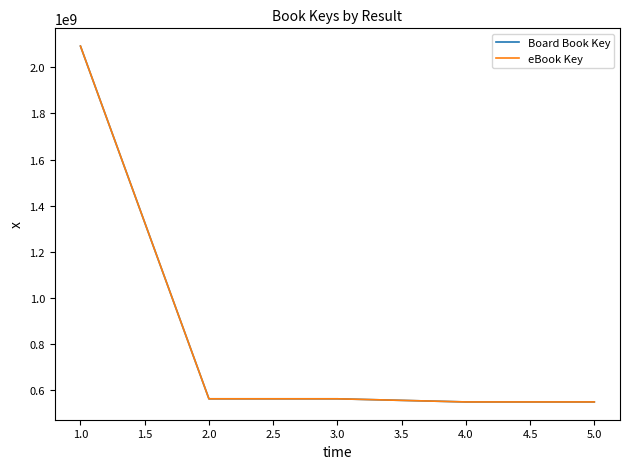

Between 1.0 and 2.0, which series saw the biggest shift?

Board Book Key